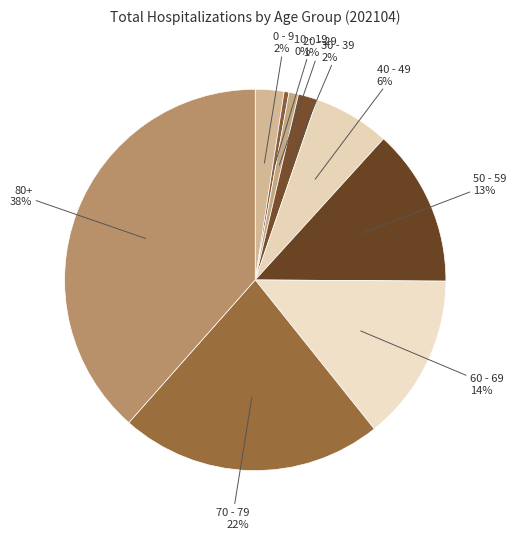

Which has a higher value, 60 - 69 or 0 - 9?

60 - 69